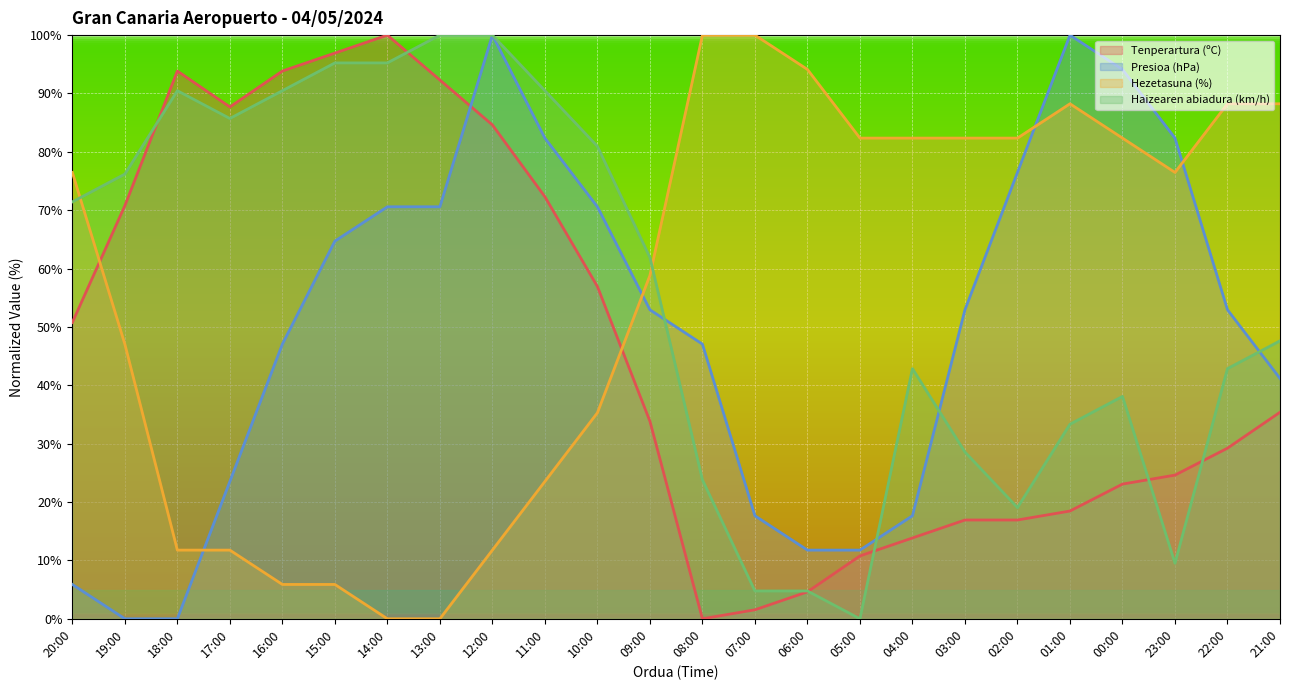

What is the approximate value of Presioa (hPa) at 02:00?

76.5